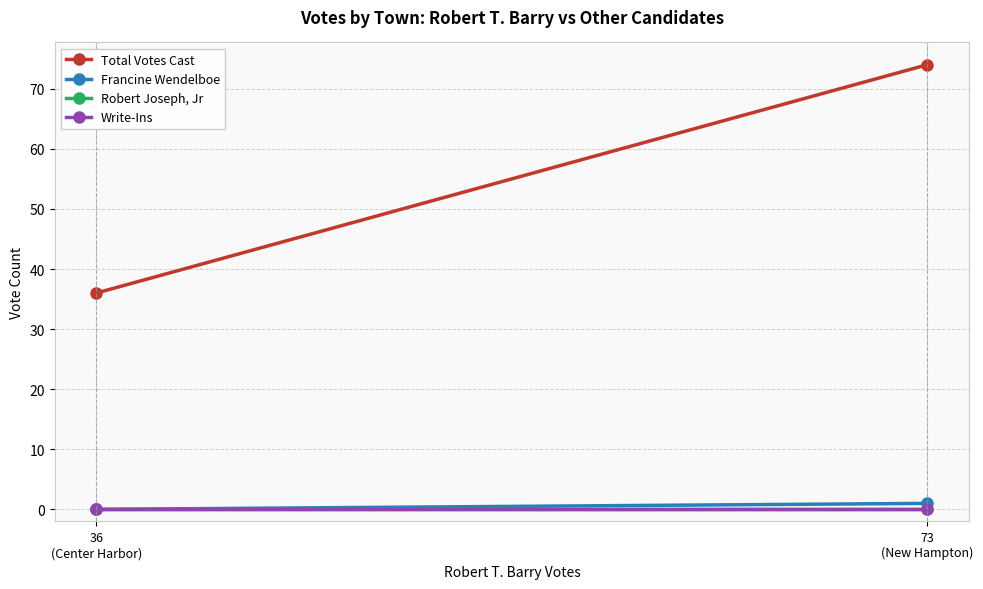

Reading left to right, transcribe all the data shown in this chart.

Total Votes Cast: 36
(Center Harbor)=36	73
(New Hampton)=74
Francine Wendelboe: 36
(Center Harbor)=0	73
(New Hampton)=1
Robert Joseph, Jr: 36
(Center Harbor)=0	73
(New Hampton)=0
Write-Ins: 36
(Center Harbor)=0	73
(New Hampton)=0